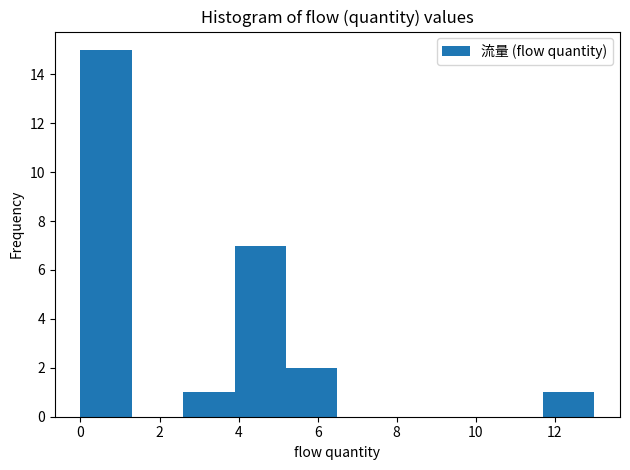

Reading left to right, transcribe this chart: for each bar, give the range it covers on the x-axis and its height. Neither the bar edges nor the heights are printed on the chart, so give them approximately, as read against the axes.

0.0 to 1.3: 15
1.3 to 2.6: 0
2.6 to 3.9: 1
3.9 to 5.2: 7
5.2 to 6.5: 2
6.5 to 7.8: 0
7.8 to 9.1: 0
9.1 to 10.4: 0
10.4 to 11.7: 0
11.7 to 13.0: 1